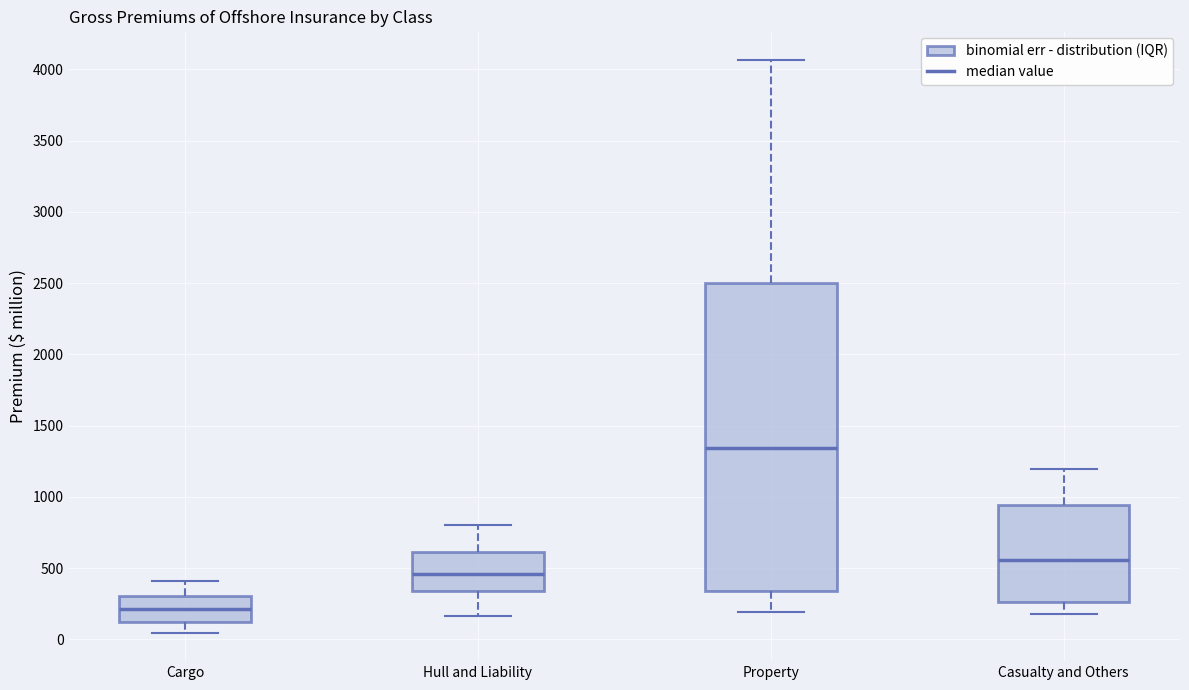

Reading left to right, transcribe this box plot: for each box, give where its median line is, the range the box spans, and where its two whiskers end, as read against the y-axis. The values are not printed on the chart, so give them approximately, as read against the axis.

Cargo: median 200, box 100 to 300, whiskers 50 to 400
Hull and Liability: median 450, box 350 to 600, whiskers 150 to 800
Property: median 1350, box 350 to 2500, whiskers 200 to 4050
Casualty and Others: median 550, box 250 to 950, whiskers 200 to 1200